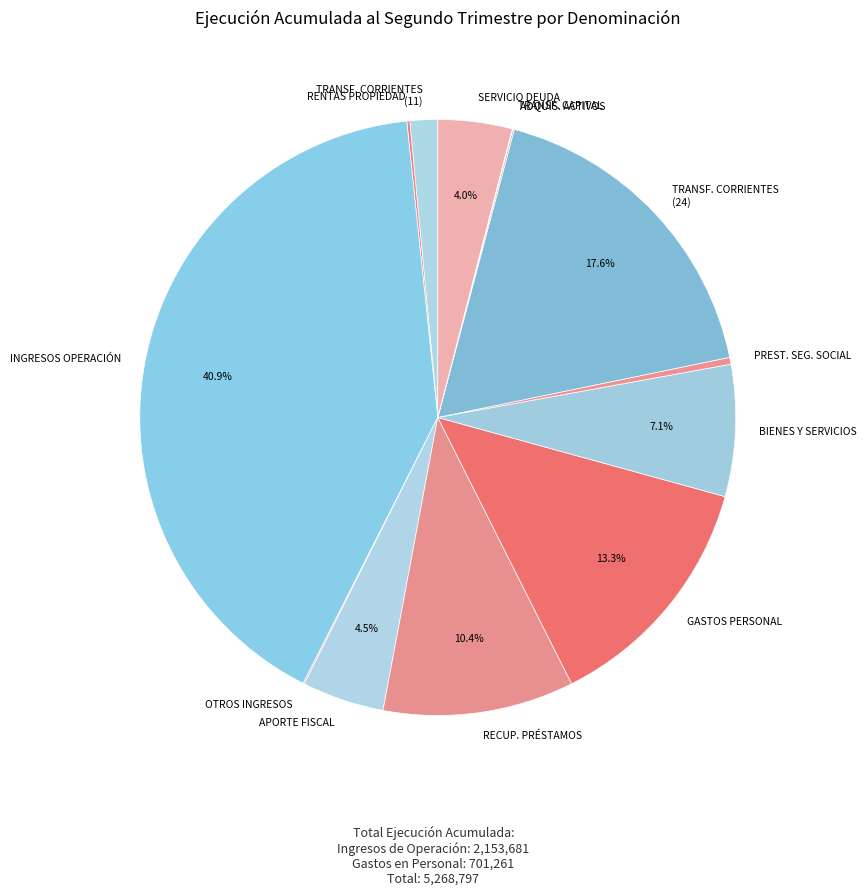

Does SERVICIO DEUDA represent more than half of the total?

No